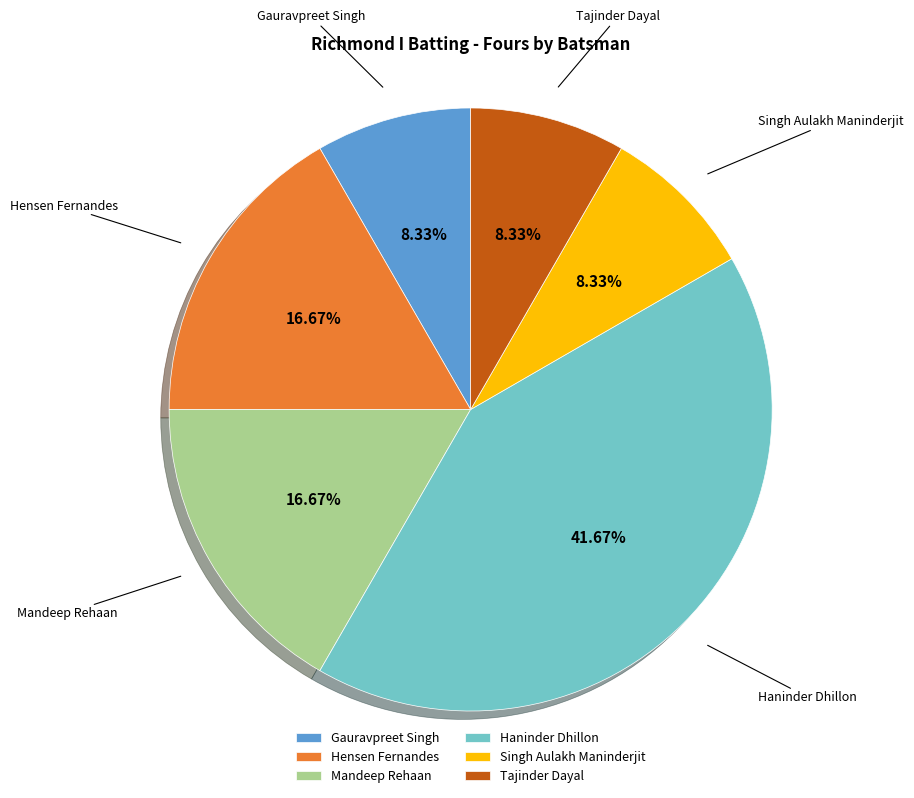

Is there a majority slice in this chart?

No